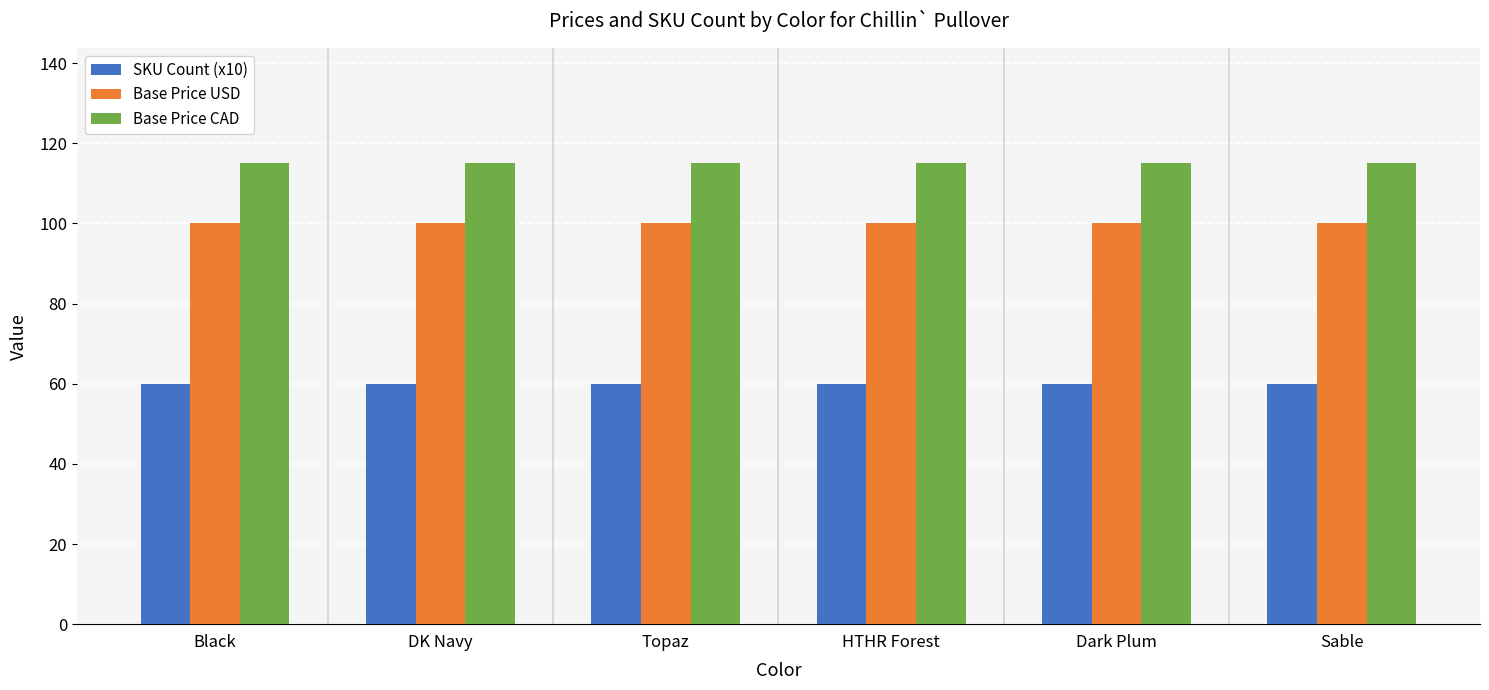

The value of SKU Count (x10) at Topaz is 60. True or false?

True